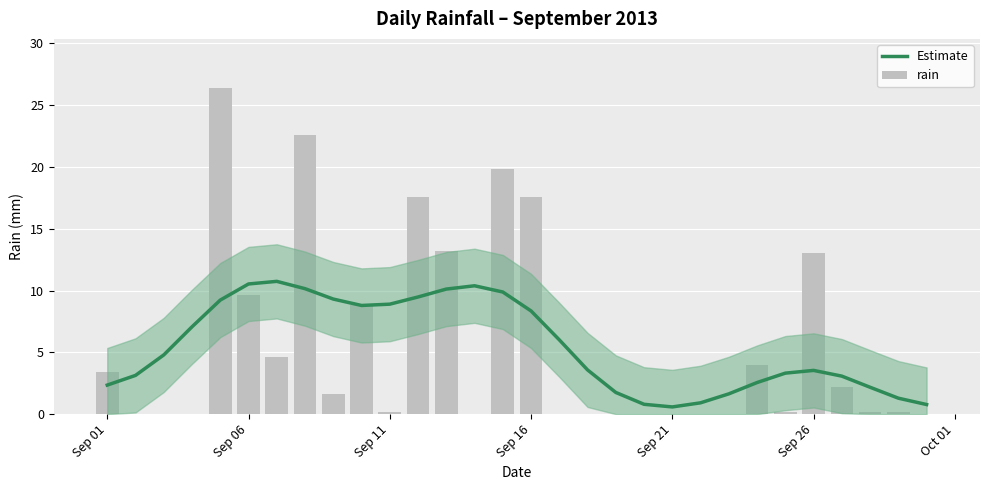

The rain series shows 0.1 at 28. True or false?

False